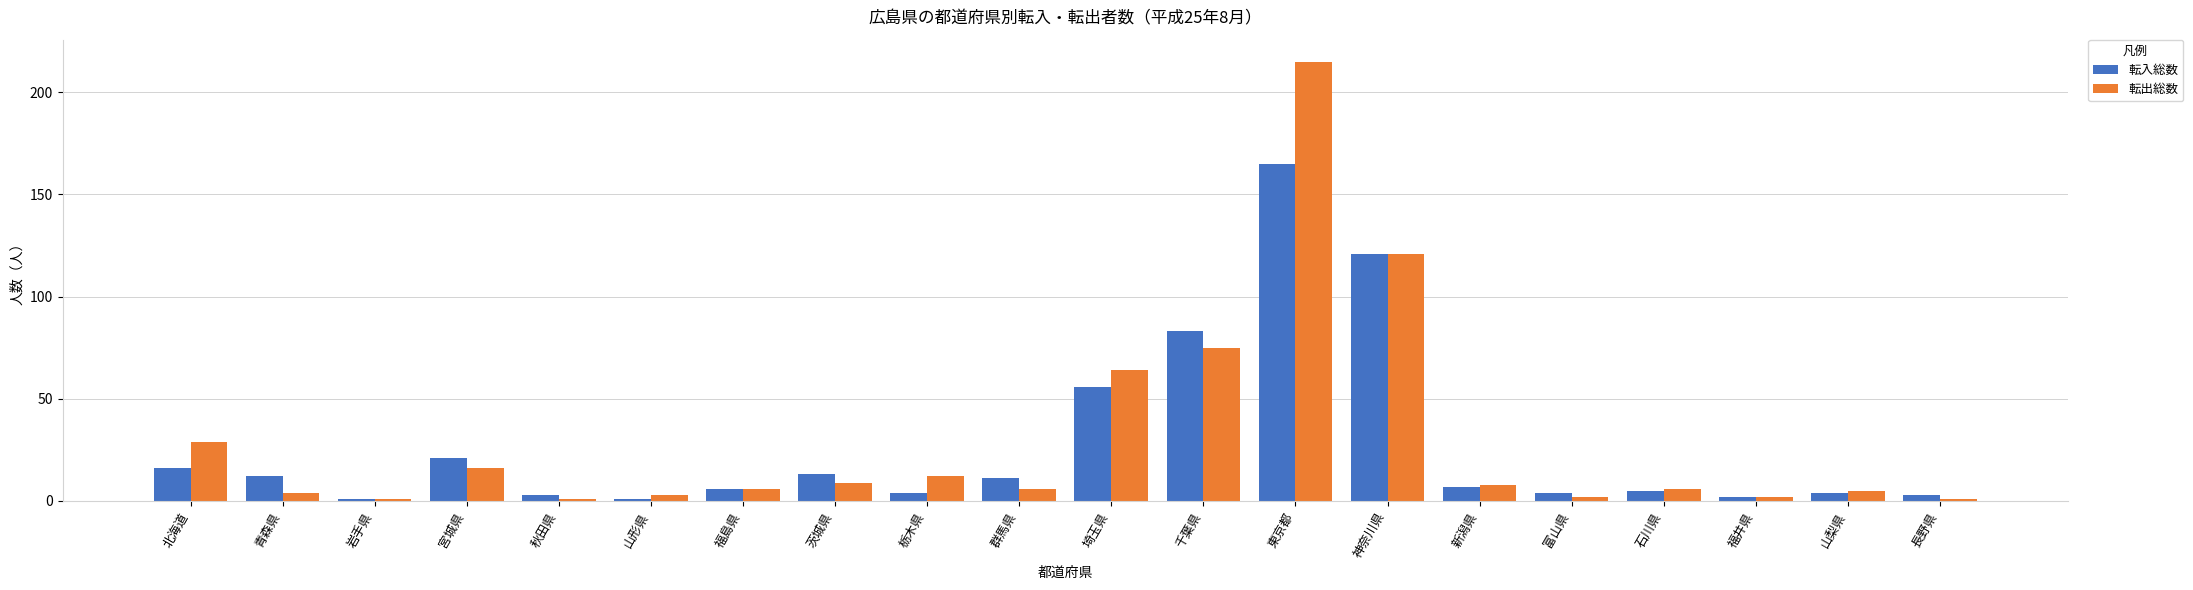

Count the number of categories in the chart.

20